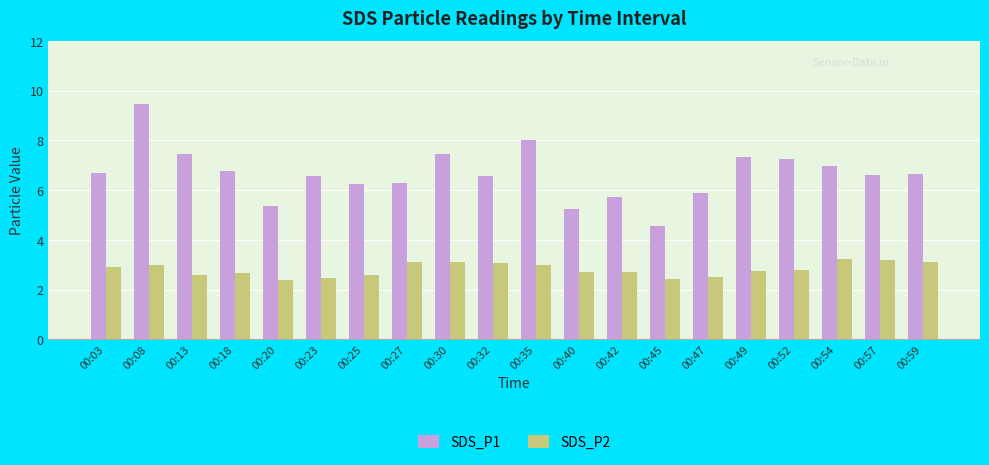

At which label does SDS_P1 first exceed 6?

00:03